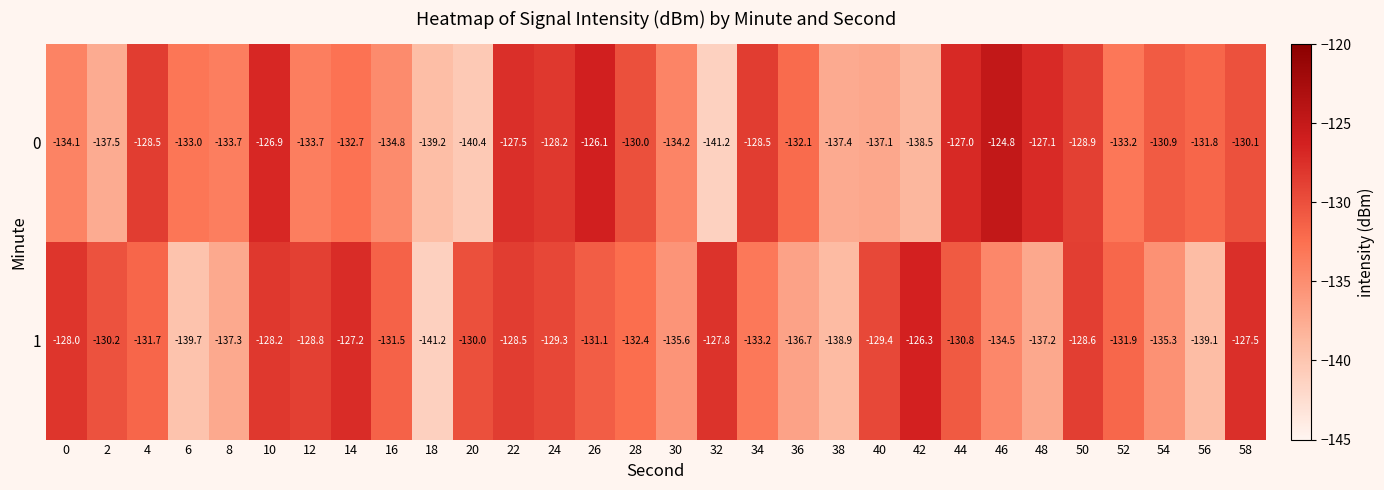

Which category has the lowest value in the 0 series?

32